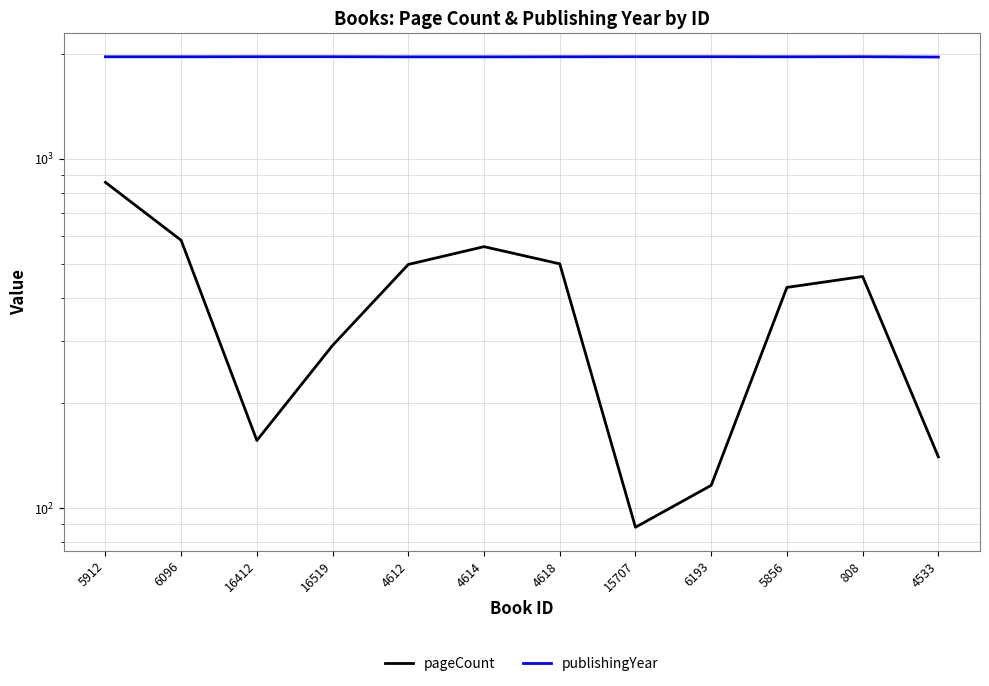

Does the chart display data point markers on the line(s)?

No